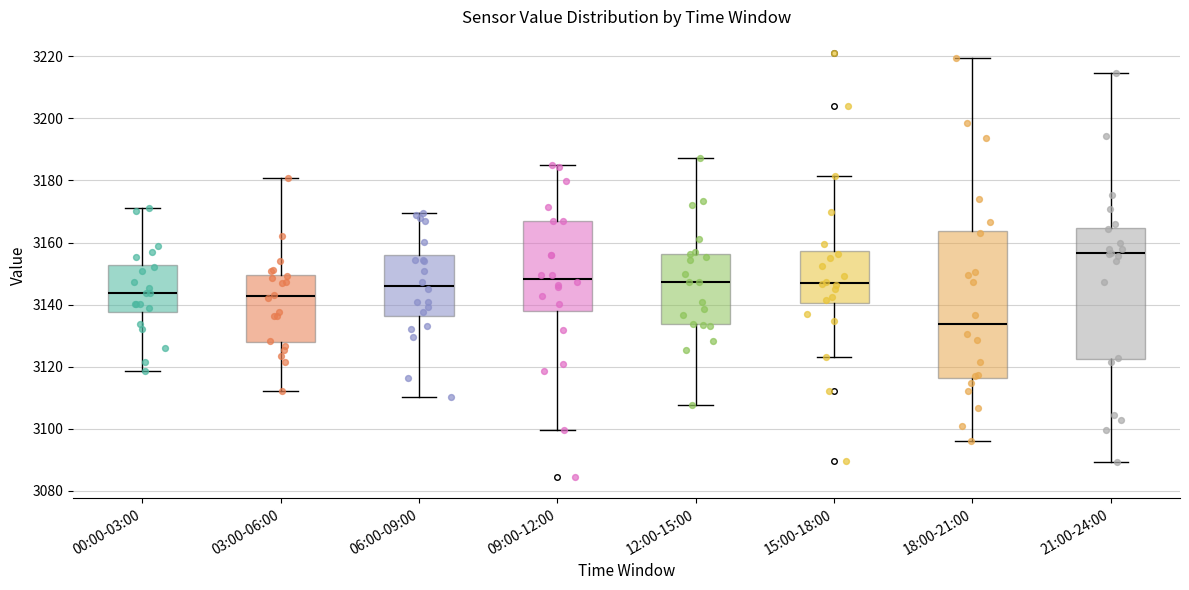

Reading left to right, read every box against the y-axis: the position of its median line, the range the box covers, and the ends of its whiskers. The values are not printed on the chart, so give them approximately, as read against the axis.

00:00-03:00: median 3144, box 3138 to 3152, whiskers 3118 to 3170
03:00-06:00: median 3142, box 3128 to 3150, whiskers 3112 to 3180
06:00-09:00: median 3146, box 3136 to 3156, whiskers 3110 to 3170
09:00-12:00: median 3148, box 3138 to 3166, whiskers 3100 to 3184
12:00-15:00: median 3148, box 3134 to 3156, whiskers 3108 to 3188
15:00-18:00: median 3146, box 3140 to 3158, whiskers 3124 to 3182
18:00-21:00: median 3134, box 3116 to 3164, whiskers 3096 to 3220
21:00-24:00: median 3156, box 3122 to 3164, whiskers 3090 to 3214